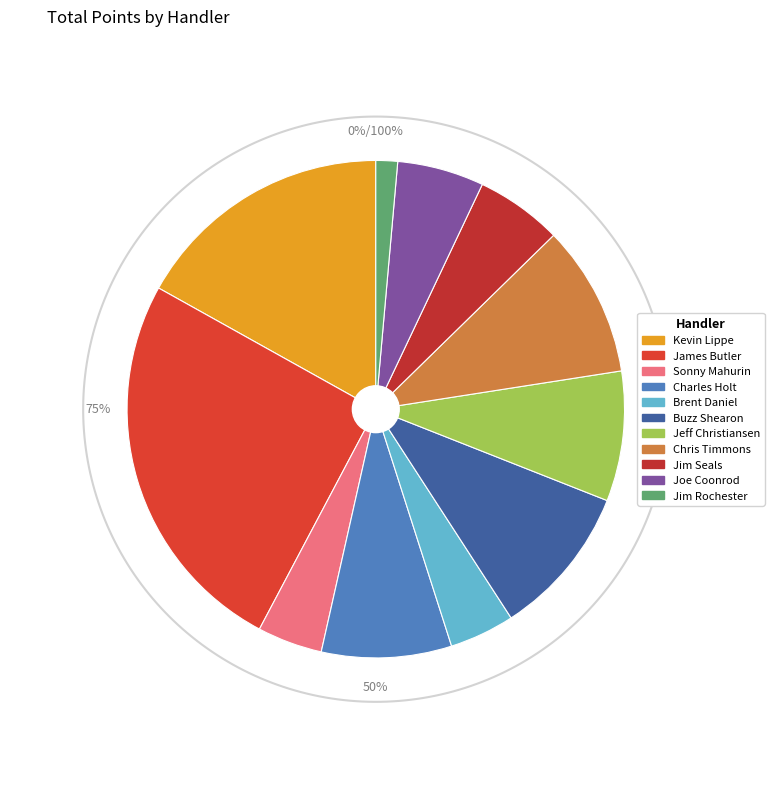

Rank the categories by value from lowest to highest.

Jim Rochester, Sonny Mahurin, Brent Daniel, Jim Seals, Joe Coonrod, Charles Holt, Jeff Christiansen, Buzz Shearon, Chris Timmons, Kevin Lippe, James Butler